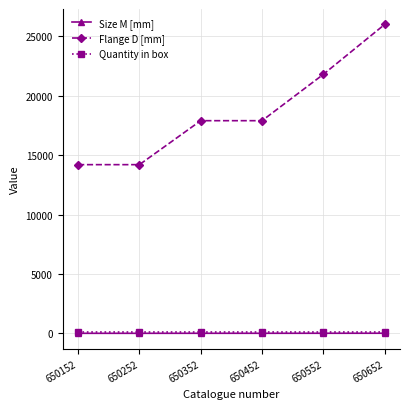

At which category is the sum across all series the highest?

650652